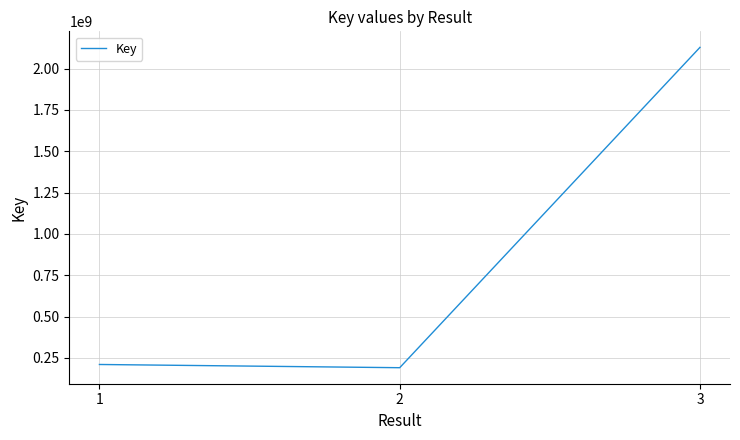

What is the greatest value displayed?

2128793445